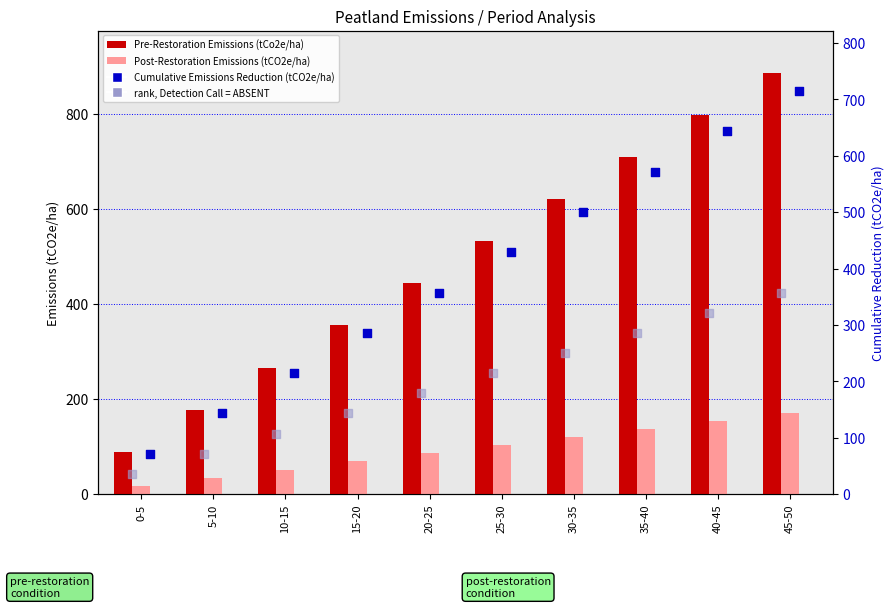

Which series has the widest spread of Y values?

Pre-Restoration Emissions (tCo2e/ha)